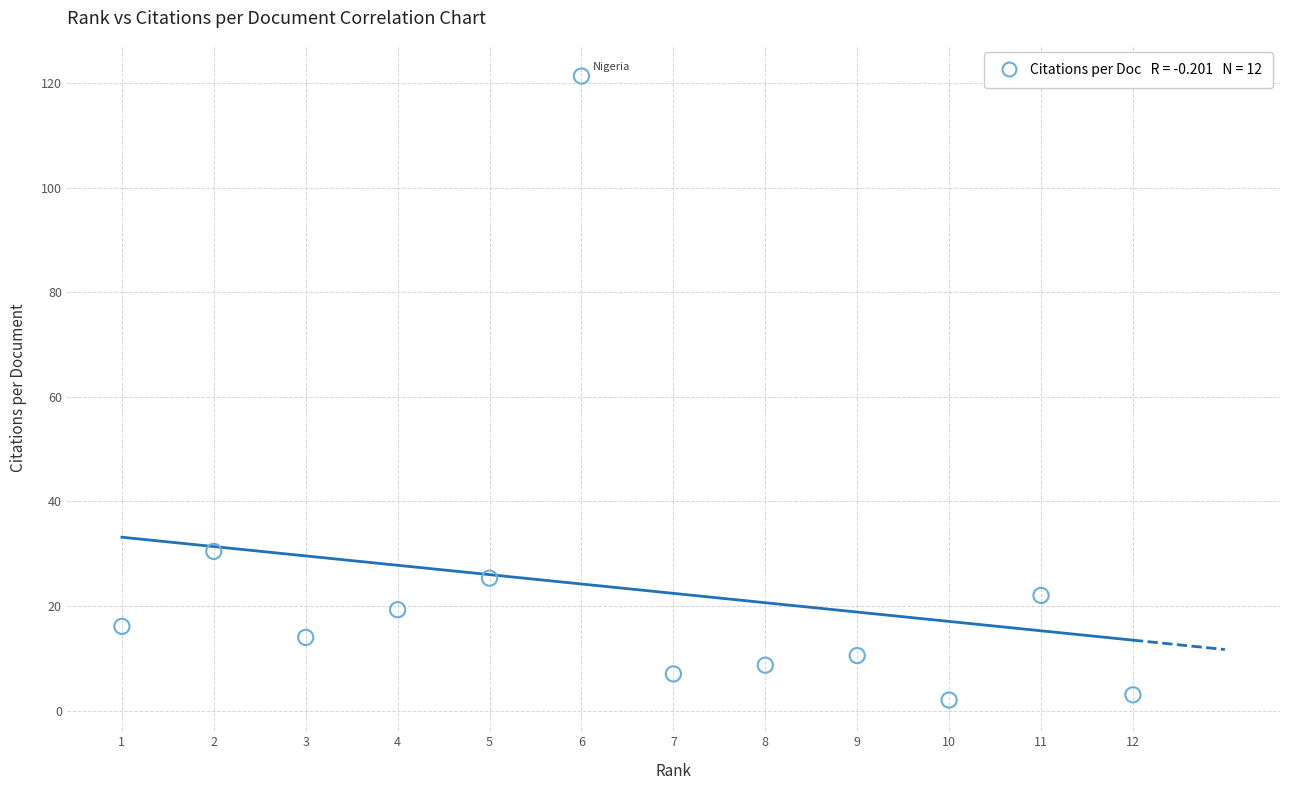

What Y value in the scatter plot is closest to 61?

30.4